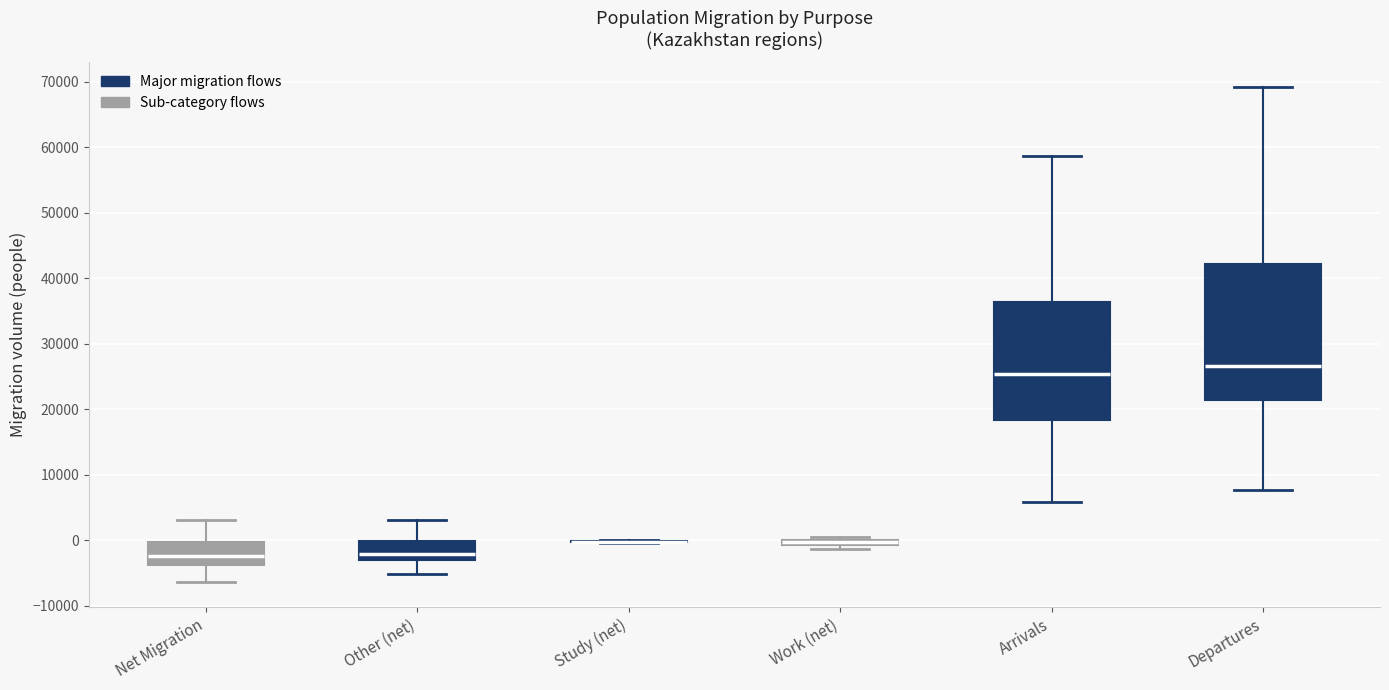

Where is the lower edge of the box for Work (net) on the y-axis? The values are not printed on the chart, so give them approximately, as read against the axis.

-1000